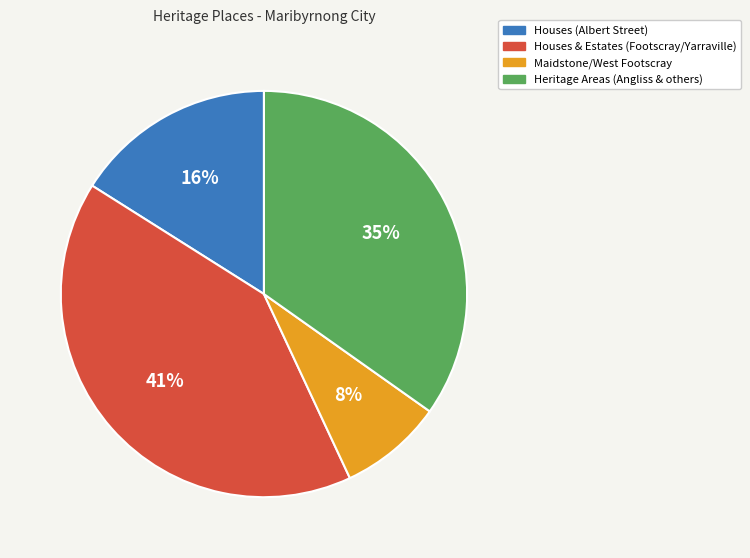

To the nearest percent, what is the average slice percentage?

25%